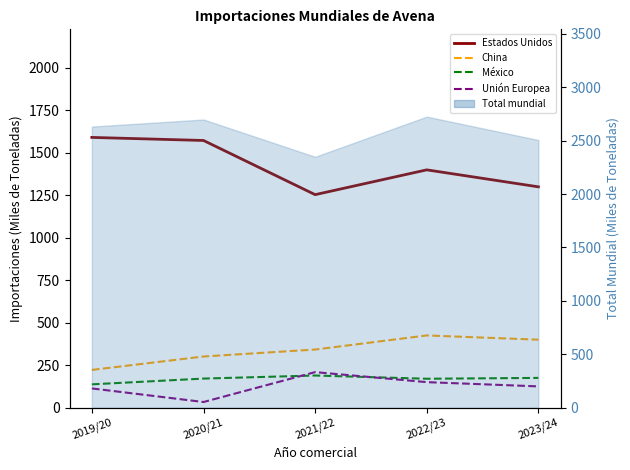

Reading left to right, transcribe all the data shown in this chart.

Estados Unidos: 1591	1573	1254	1400	1300
China: 222	301	342	425	400
México: 137	171	189	170	175
Unión Europea: 113	33	209	150	125